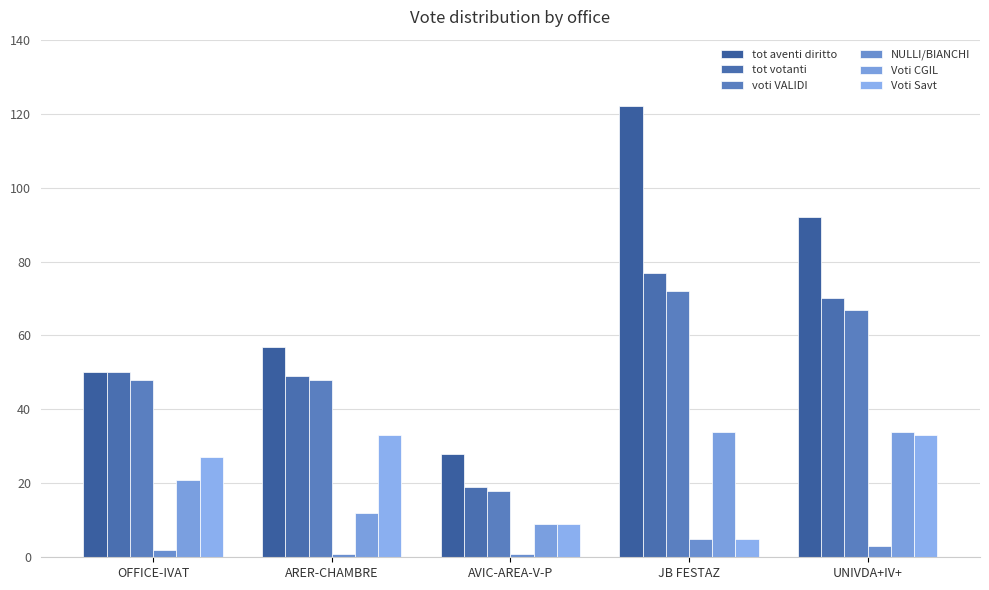

Are the bars grouped side by side (vs. stacked)?

Yes